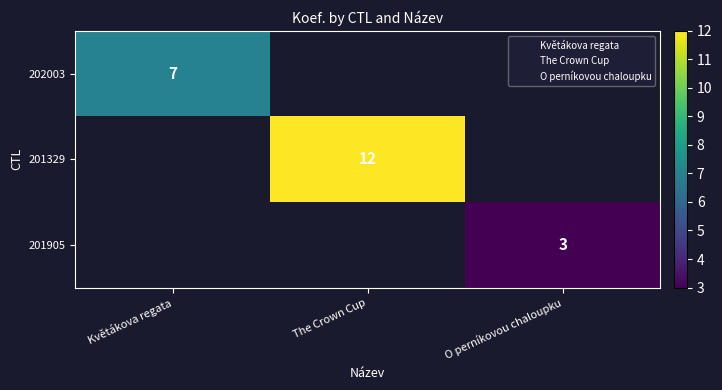

How many series are shown in this chart?

3